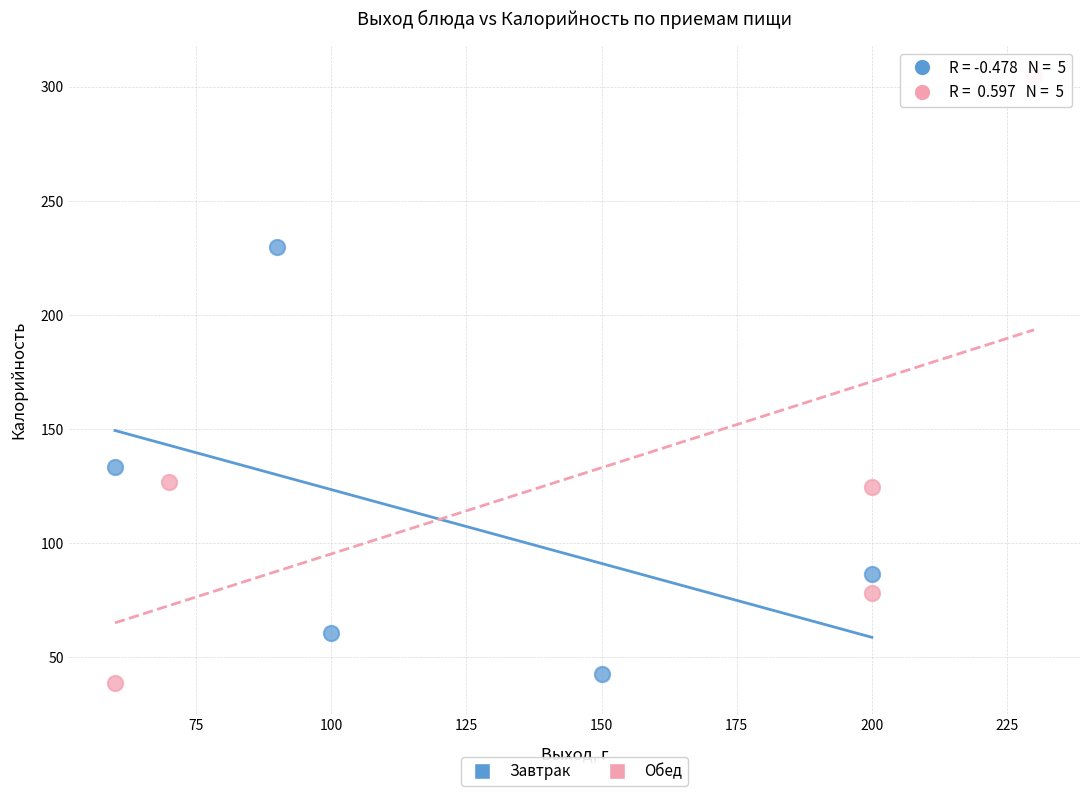

Which series reaches the maximum Y coordinate?

Обед